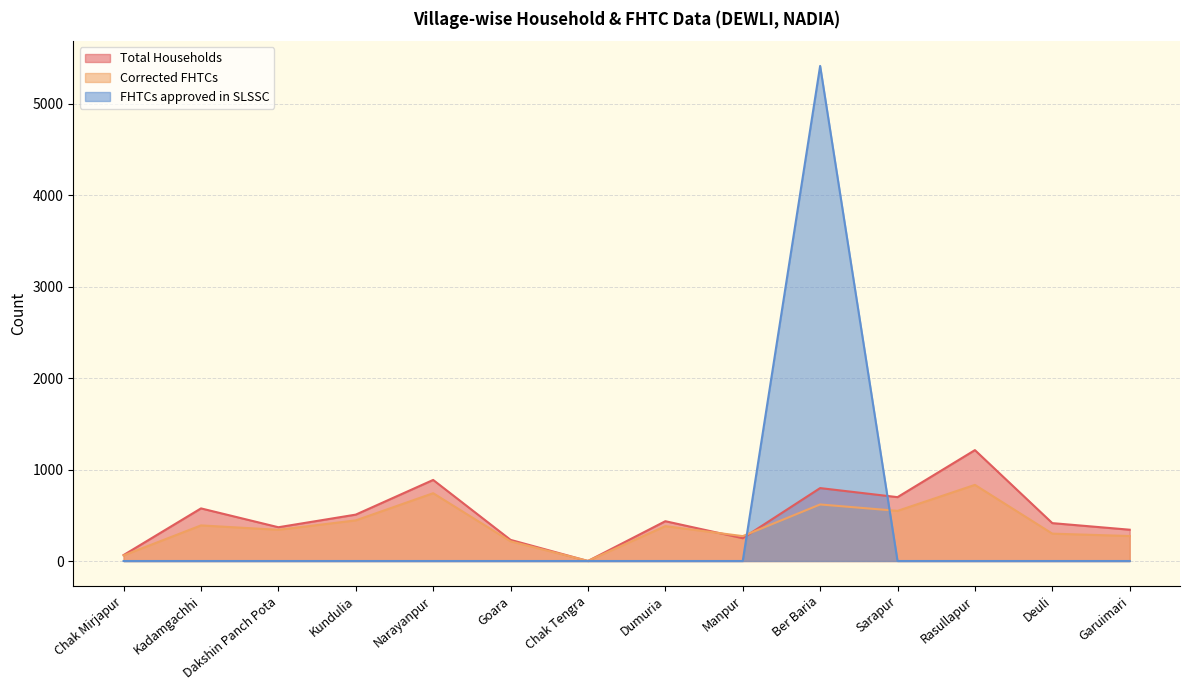

True or false: Total Households and FHTCs approved in SLSSC cross at least once.

True